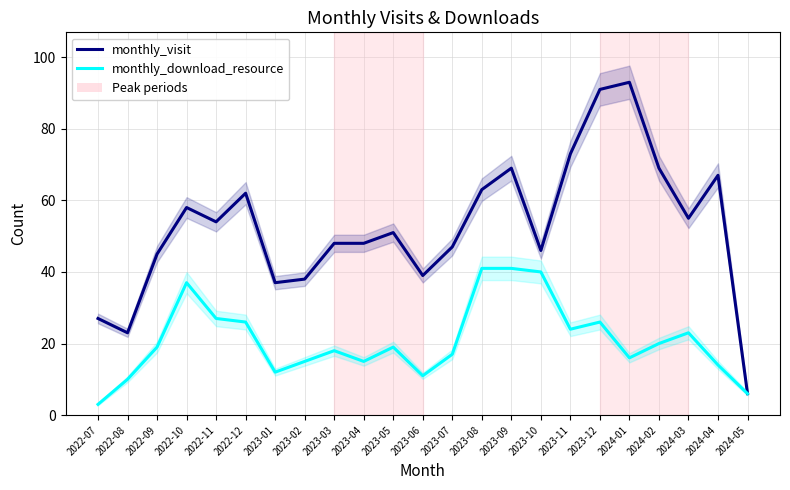

Reading right to left, extract all data points from this chart.

monthly_visit: 2024-05=6	2024-04=67	2024-03=55	2024-02=69	2024-01=93	2023-12=91	2023-11=73	2023-10=46	2023-09=69	2023-08=63	2023-07=47	2023-06=39	2023-05=51	2023-04=48	2023-03=48	2023-02=38	2023-01=37	2022-12=62	2022-11=54	2022-10=58	2022-09=45	2022-08=23	2022-07=27
monthly_download_resource: 2024-05=6	2024-04=14	2024-03=23	2024-02=20	2024-01=16	2023-12=26	2023-11=24	2023-10=40	2023-09=41	2023-08=41	2023-07=17	2023-06=11	2023-05=19	2023-04=15	2023-03=18	2023-02=15	2023-01=12	2022-12=26	2022-11=27	2022-10=37	2022-09=19	2022-08=10	2022-07=3